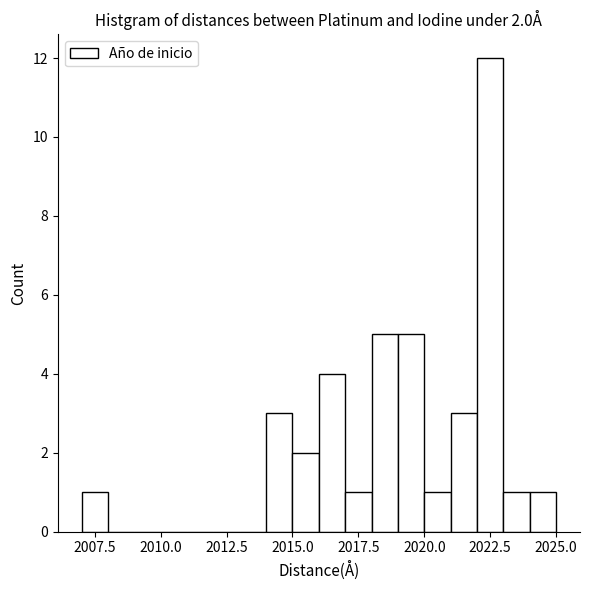

Read against the x-axis, roughly where is the centre of the tallest bar?

2022.5